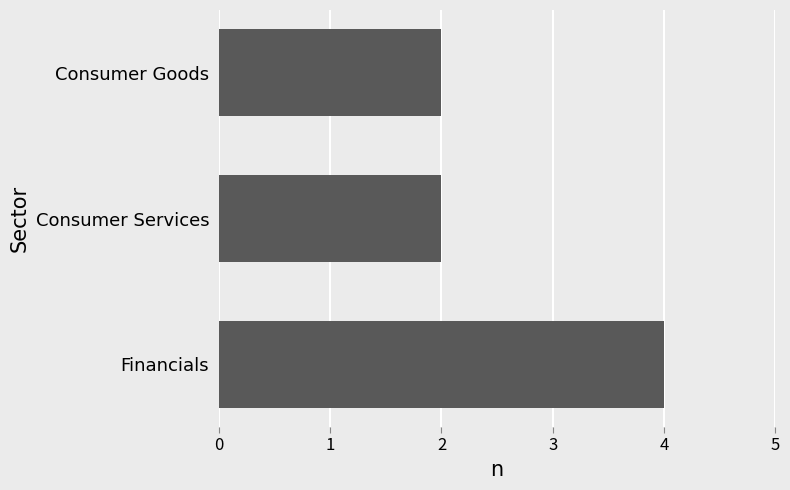

True or false: the data shows 6 at Financials.

False